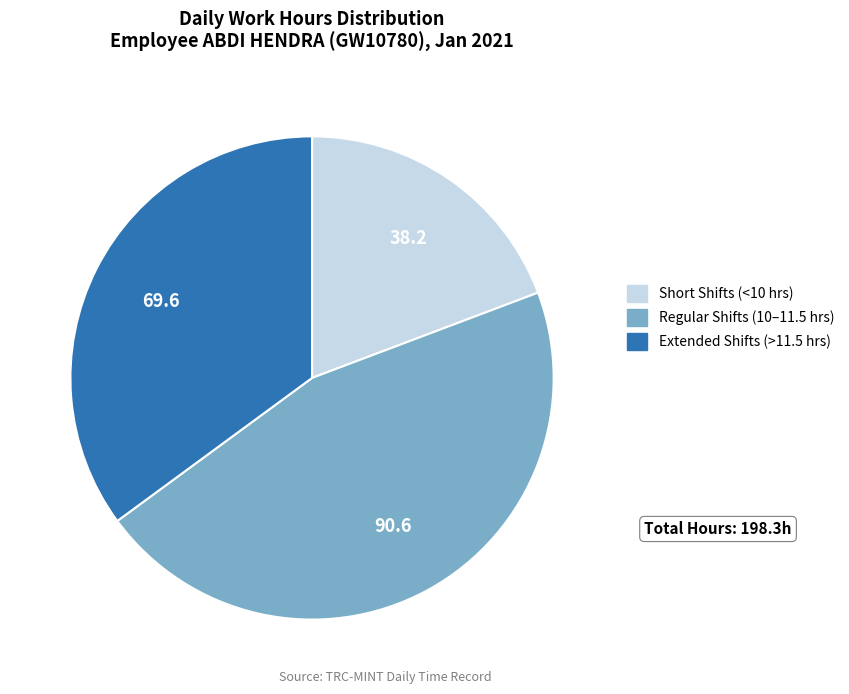

Is there any slice that represents more than half of the pie?

No